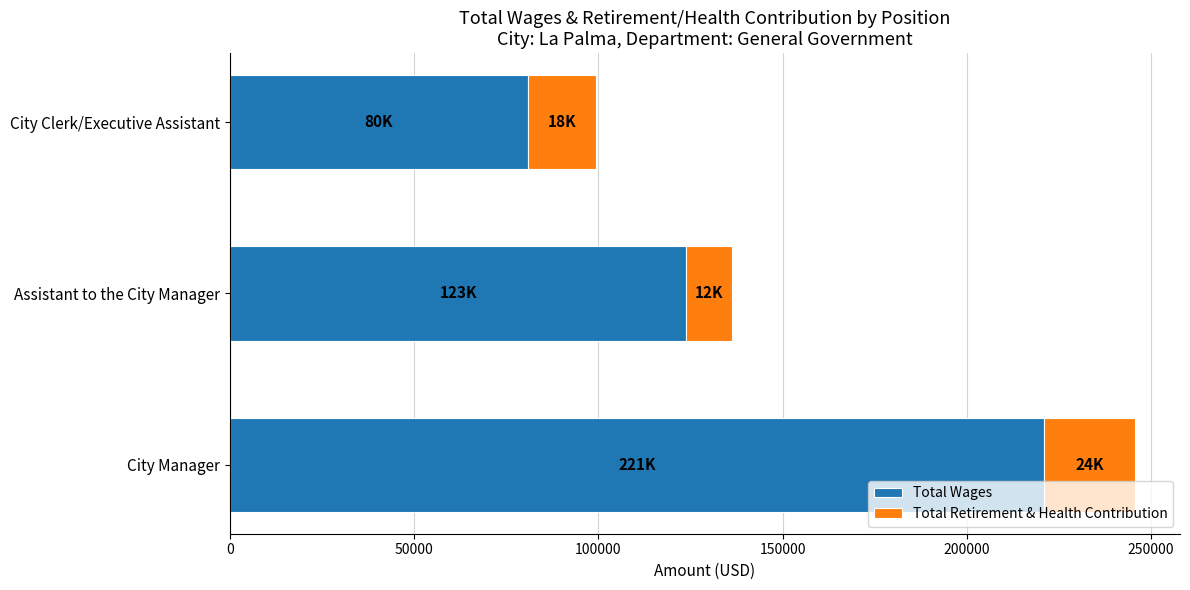

What is the total value across all series at City Clerk/Executive Assistant?

99308